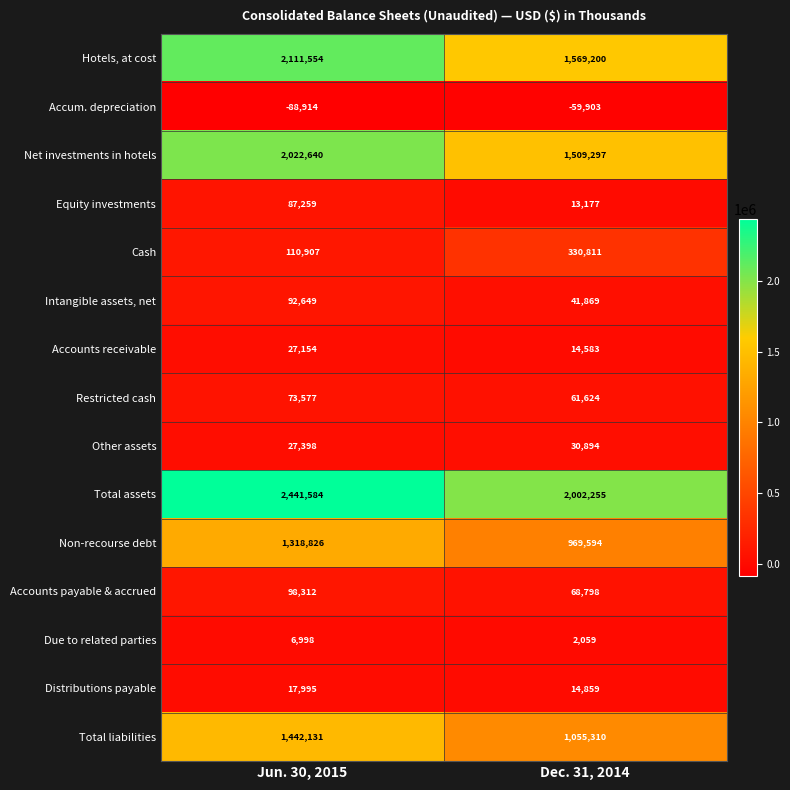

Is the value of Net investments in hotels at Dec. 31, 2014 greater than the value of Other assets at Dec. 31, 2014?

Yes